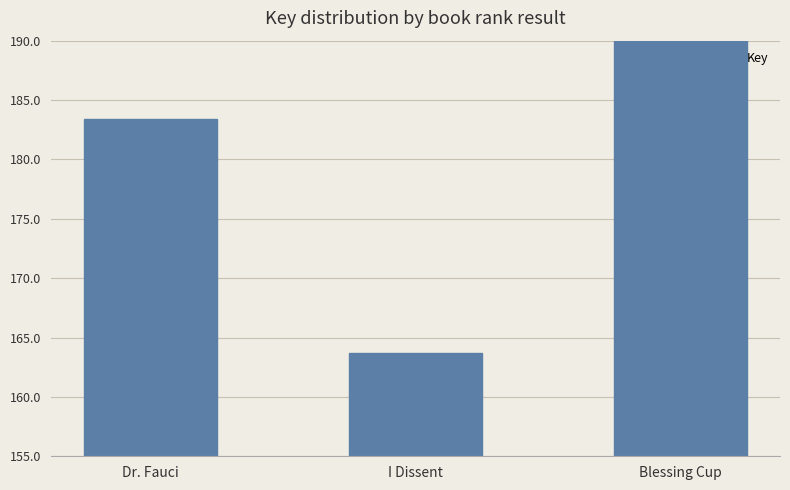

What is the label of the 3rd bar from the left?

Blessing Cup